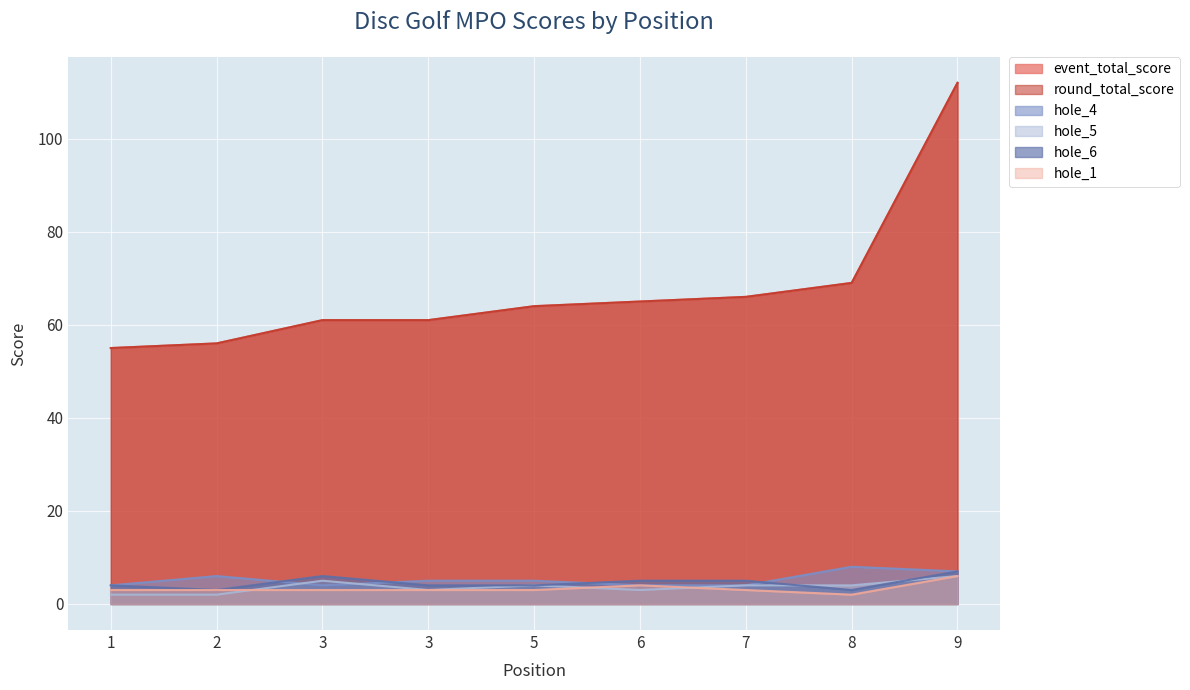

Which category has the lowest value across all series?

1